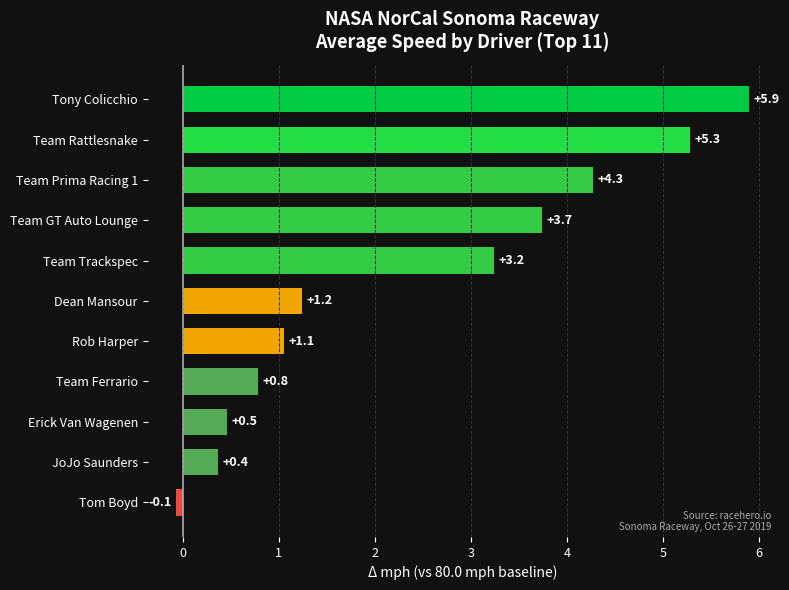

How many data points does each series have?

11